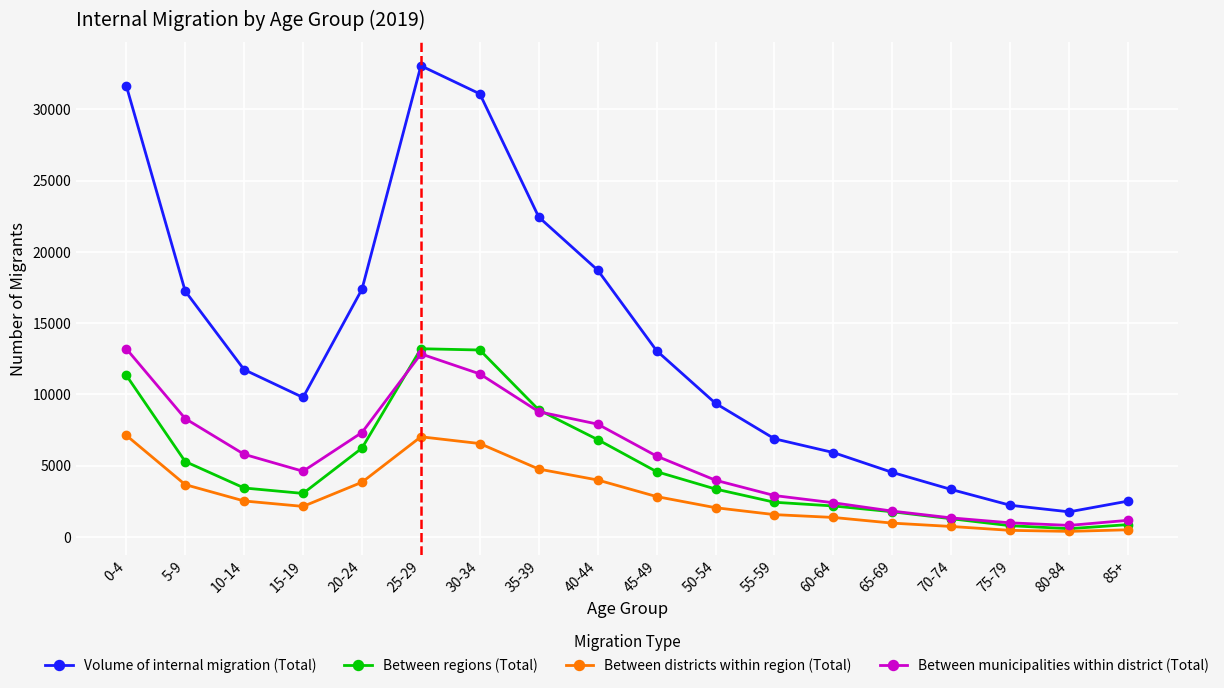

Where do Between municipalities within district (Total) and Between regions (Total) first cross each other?

20-24 and 25-29